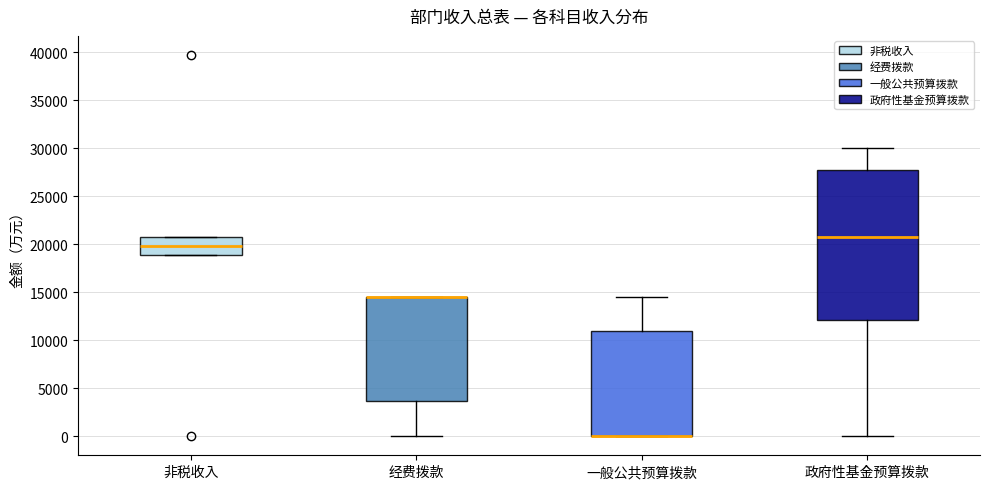

Where is the upper edge of the box for 非税收入 on the y-axis? The values are not printed on the chart, so give them approximately, as read against the axis.

21000